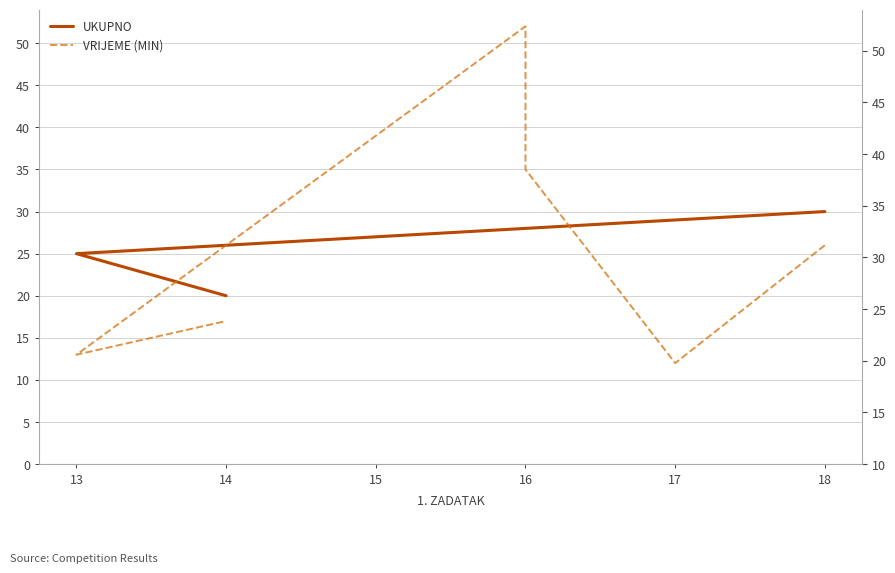

How many lines are shown in the chart?

2